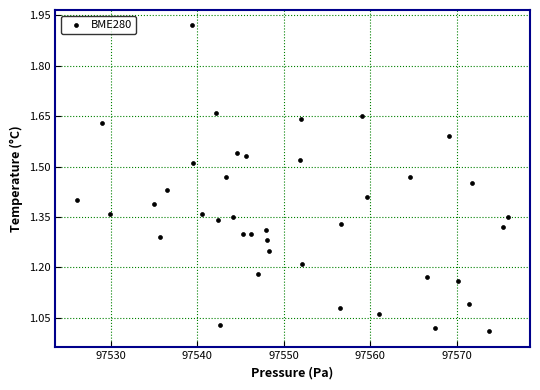

What is the range of Y values (max minus min)?

0.9